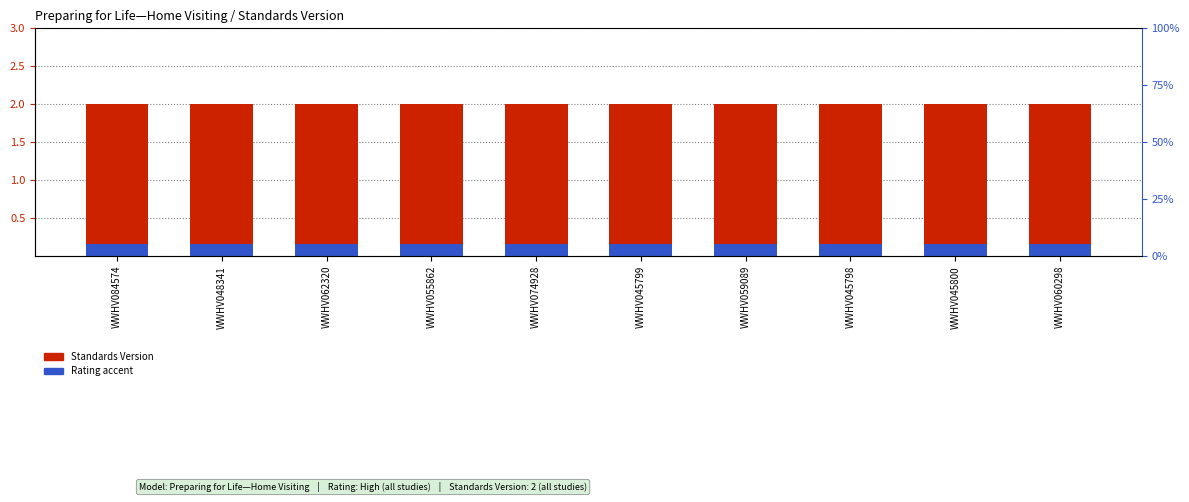

At which label is Standards Version closest to 2?

WWHV084574